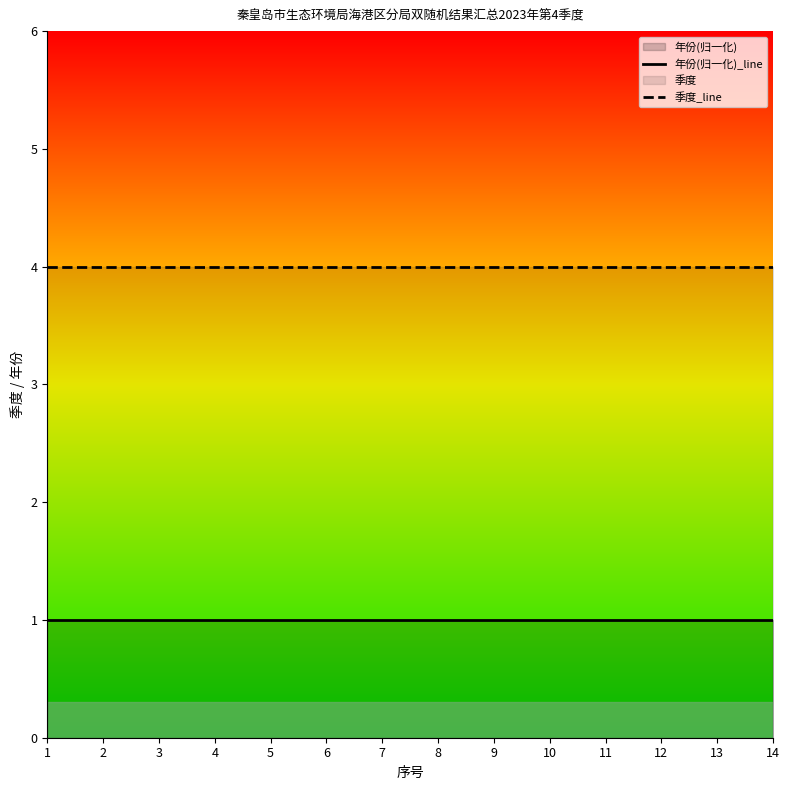

Between 14 and 1, which is larger?

14